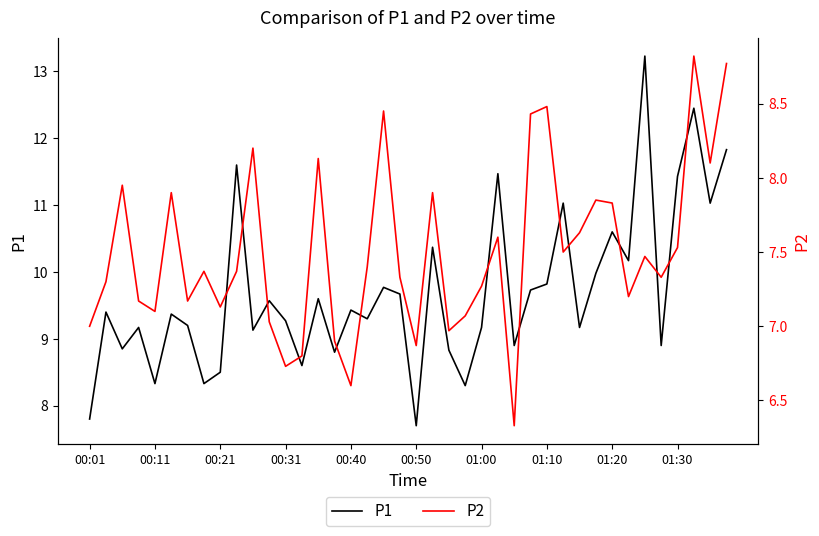

What is the approximate value of P1 at 15?

8.8